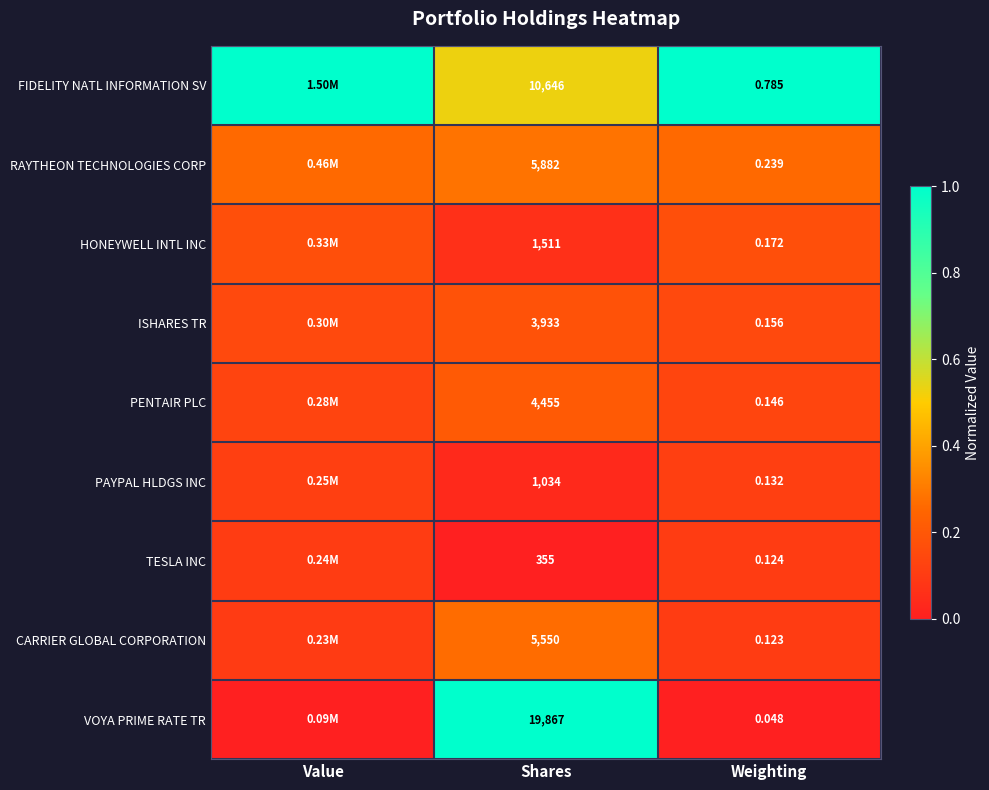

Which category has the lowest value in the FIDELITY NATL INFORMATION SV series?

Shares